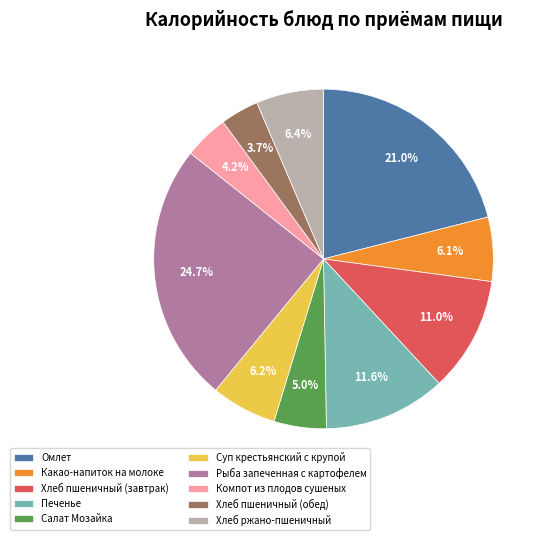

How many slices are in this pie chart?

10